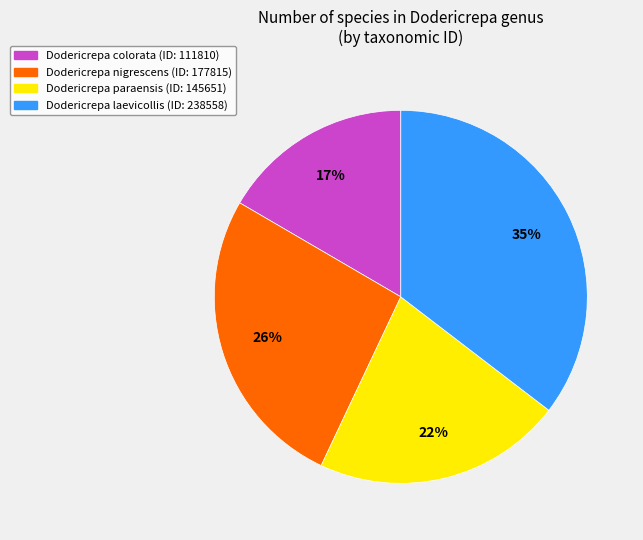

How many slices are in this pie chart?

4